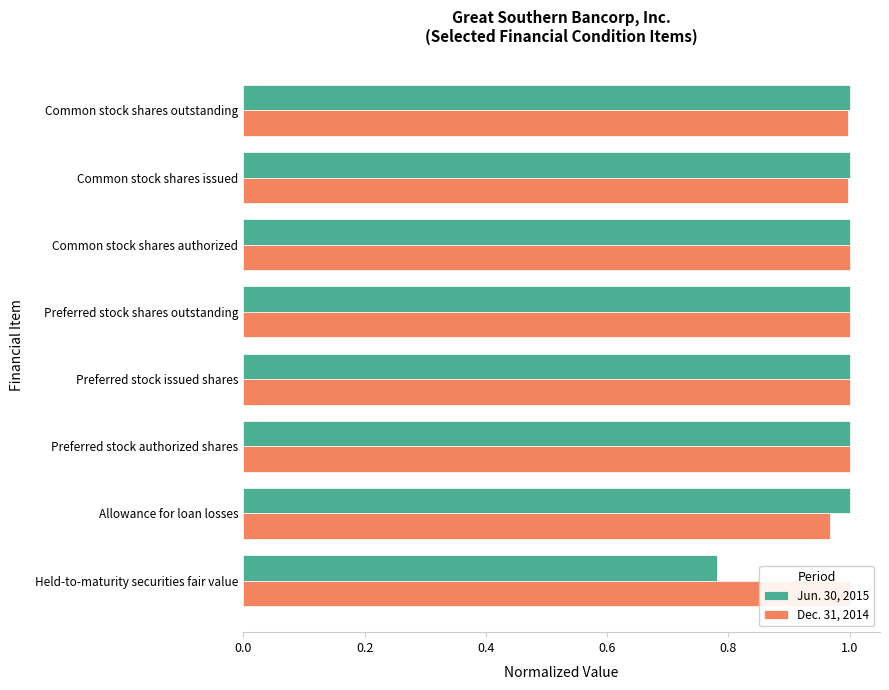

What position from the left is Common stock shares authorized?

6